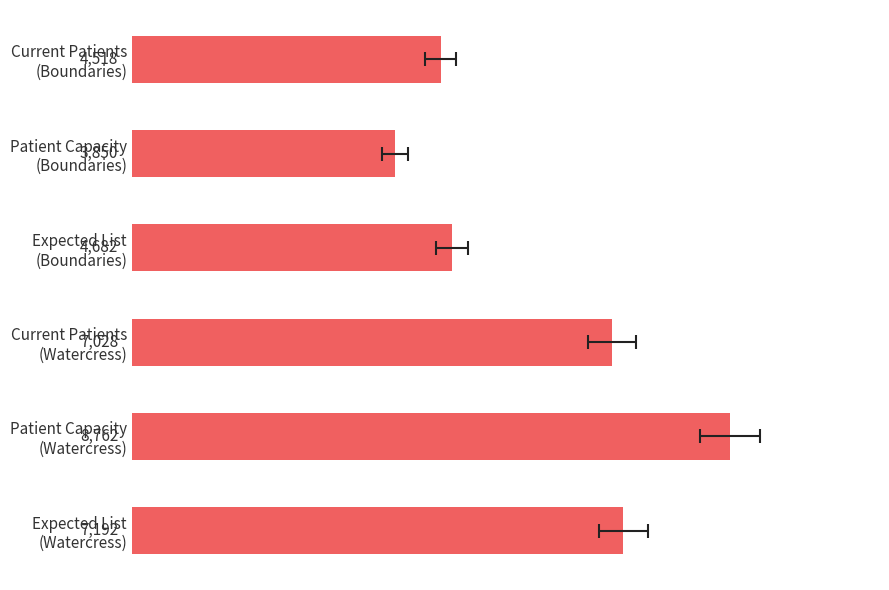

How many data points does each series have?

6